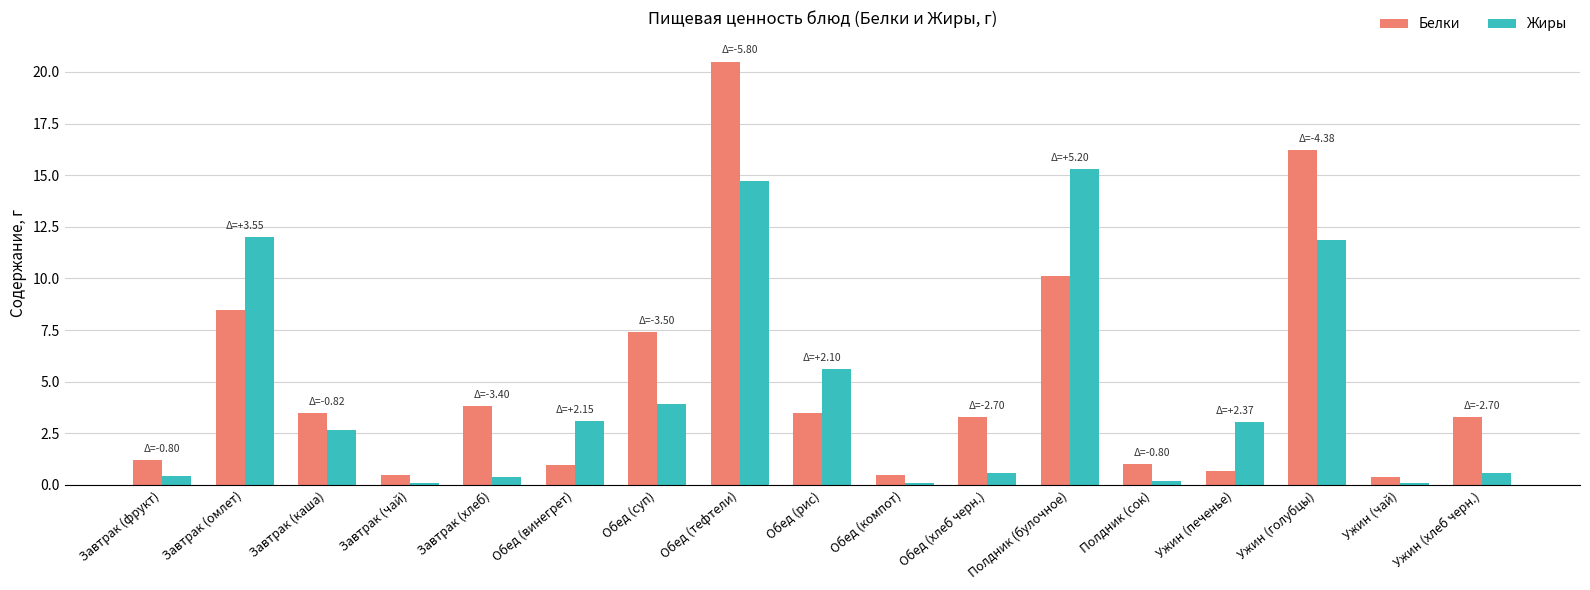

Is the value of Белки at Завтрак (хлеб) greater than the value of Жиры at Обед (винегрет)?

Yes